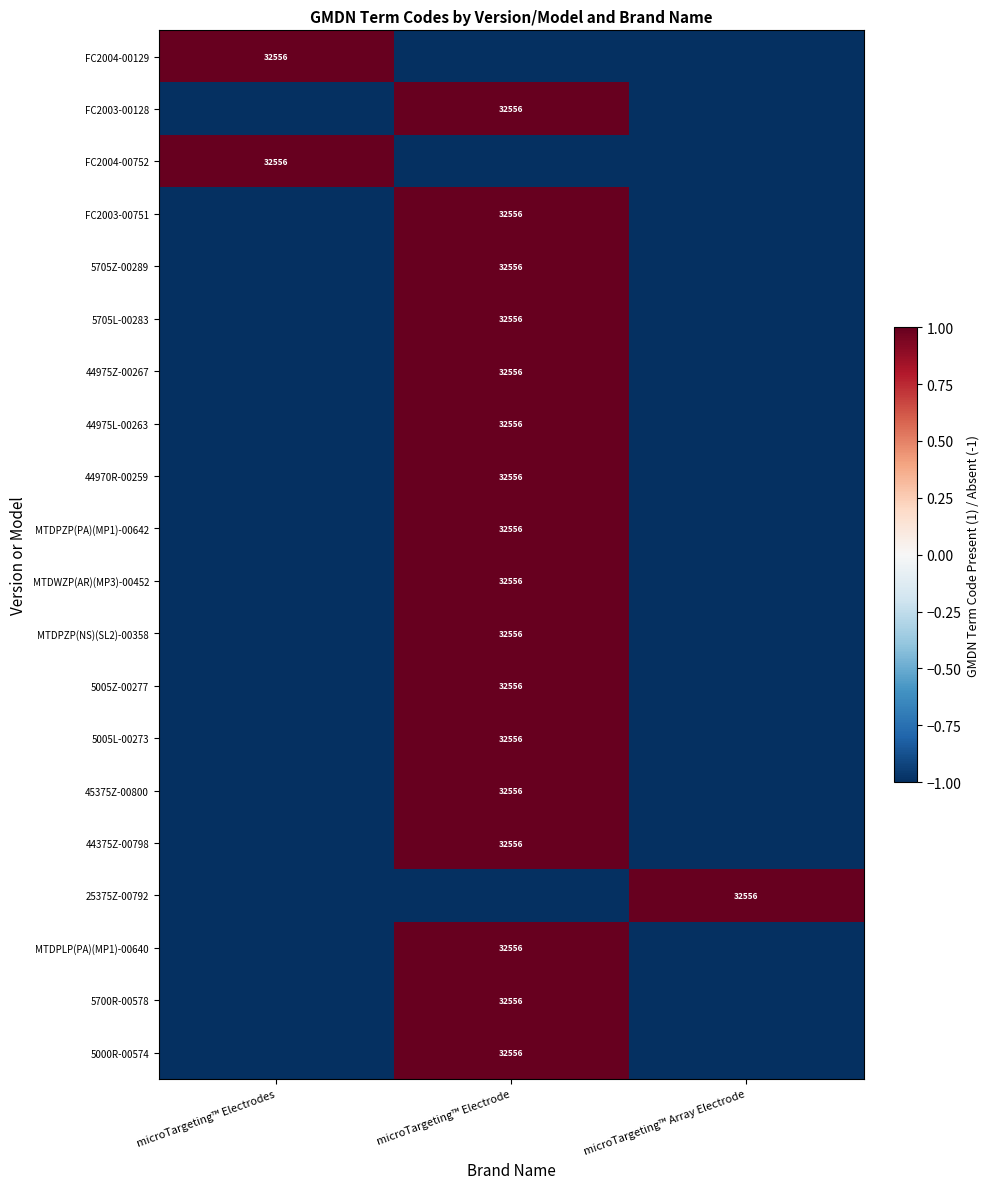

True or false: 5705Z-00289 has a value of 57739 at microTargeting™ Electrode.

False